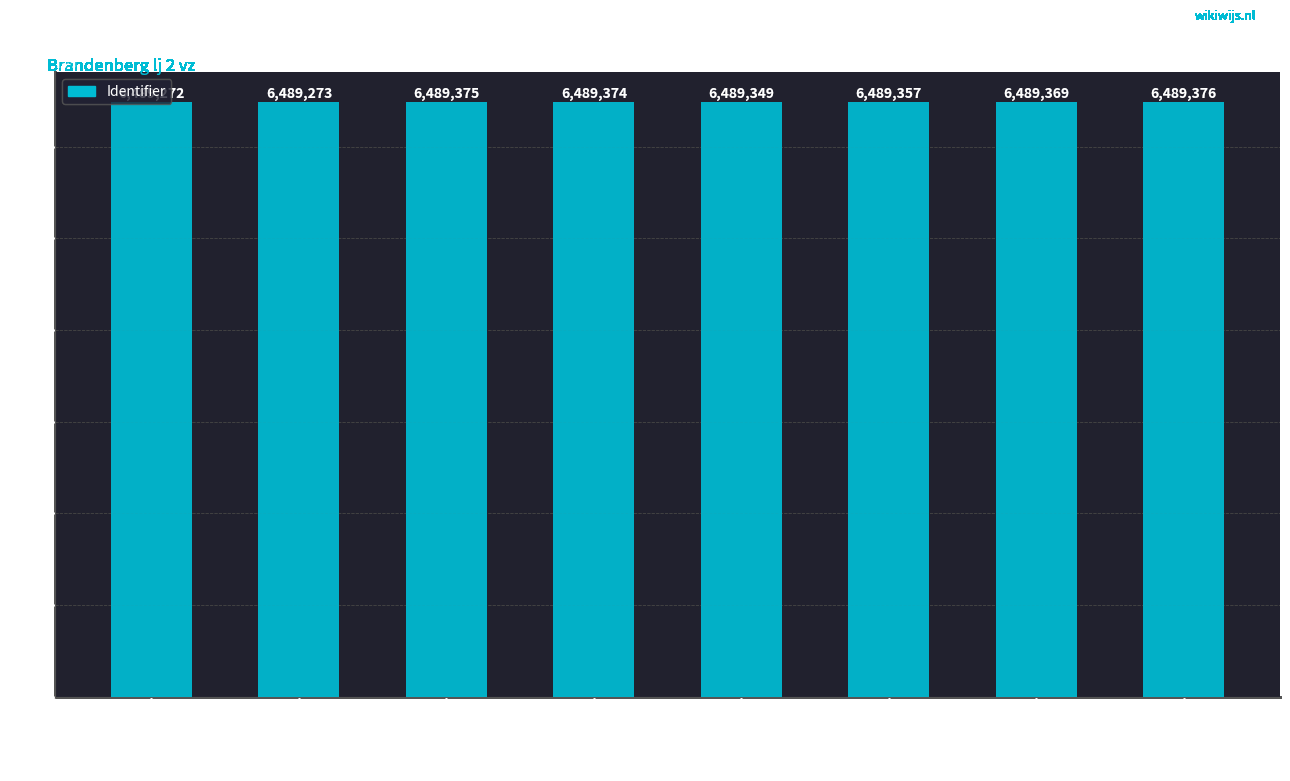

What is the difference between the values at LessonUp and Opdracht?

102